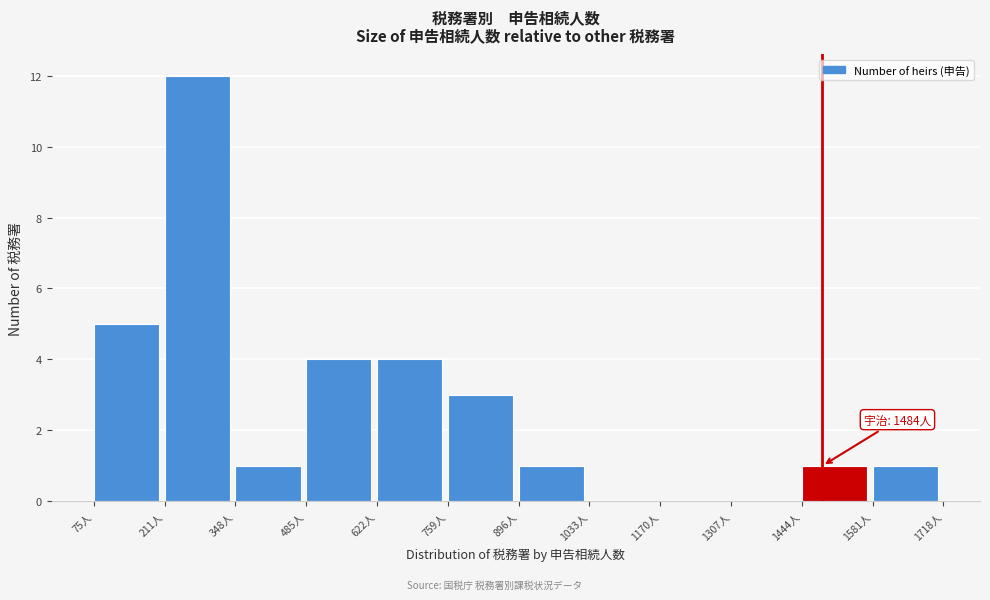

Which range on the x-axis has the tallest bar?

220 to 340